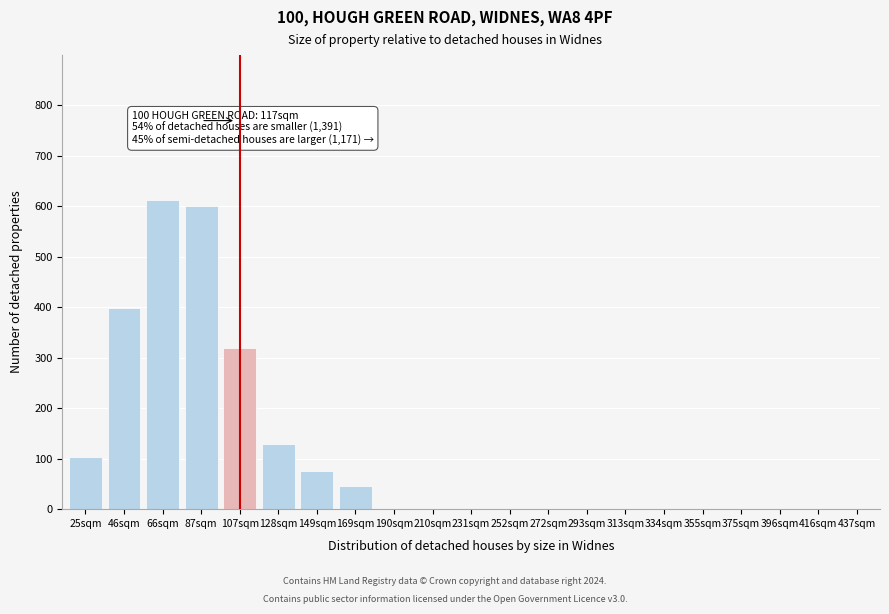

Reading left to right, extract all data points from this chart.

25sqm=104	46sqm=398	66sqm=612	87sqm=600	107sqm=320	128sqm=130	149sqm=75	169sqm=45	190sqm=0	210sqm=0	231sqm=0	252sqm=0	272sqm=0	293sqm=0	313sqm=0	334sqm=0	355sqm=0	375sqm=0	396sqm=0	416sqm=0	437sqm=0